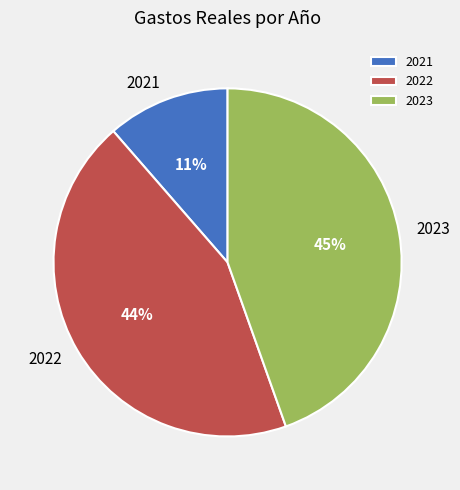

Rank the categories by value from lowest to highest.

2021, 2022, 2023